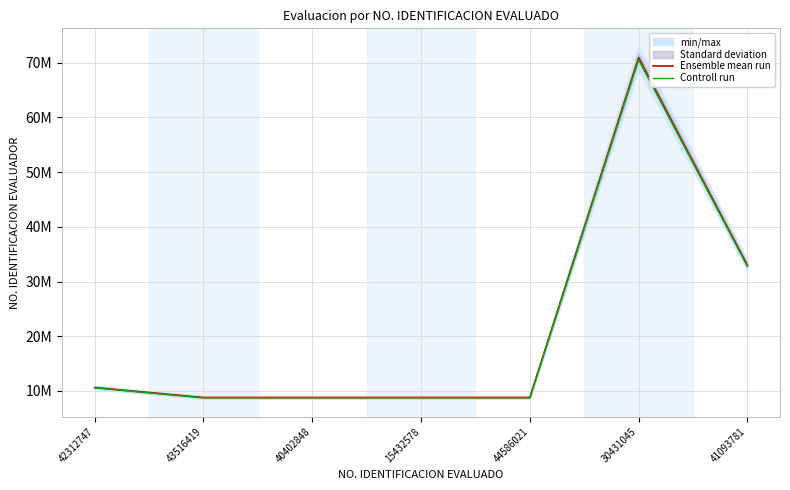

What is the highest value of the Ensemble mean run series?

70939249.0